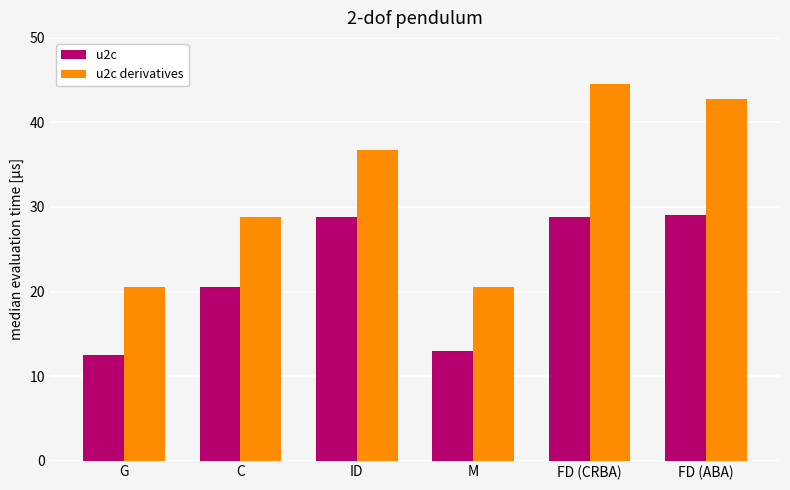

Between M and FD (ABA), which series saw the biggest shift?

u2c derivatives